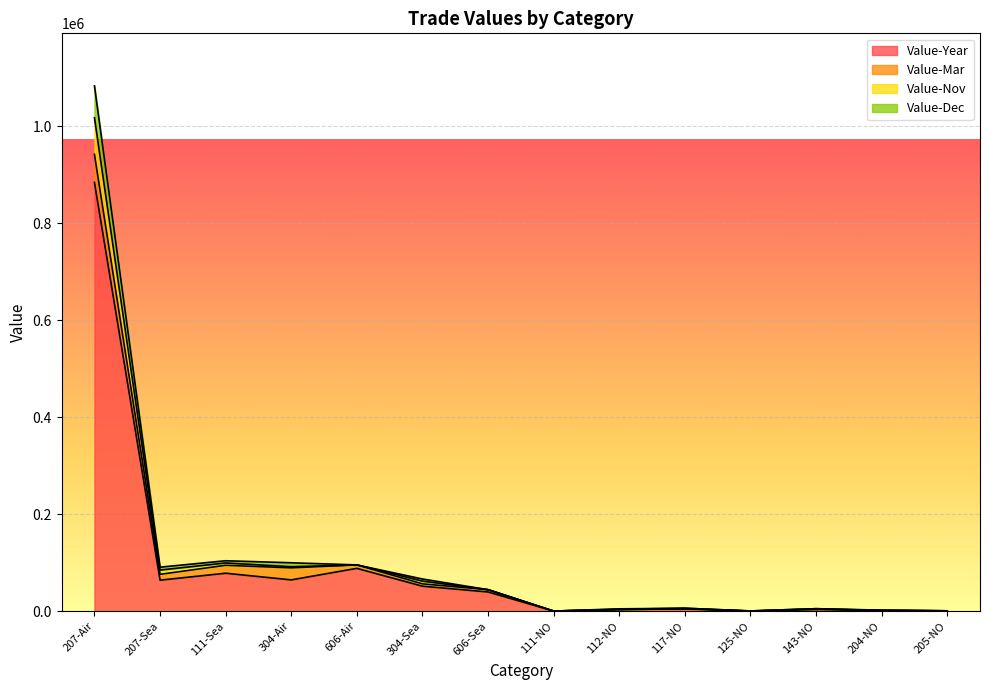

How many values in the Value-Nov series are below 44440?

7